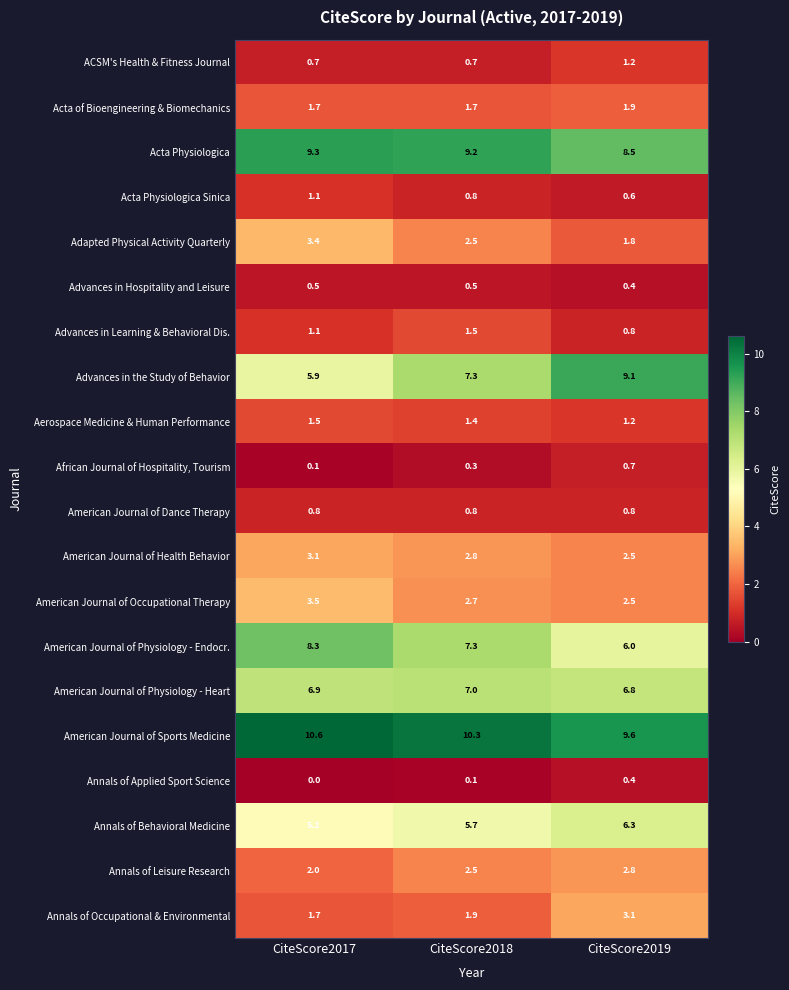

What is the difference between the maximum and second lowest values in the African Journal of Hospitality, Tourism series?

0.4